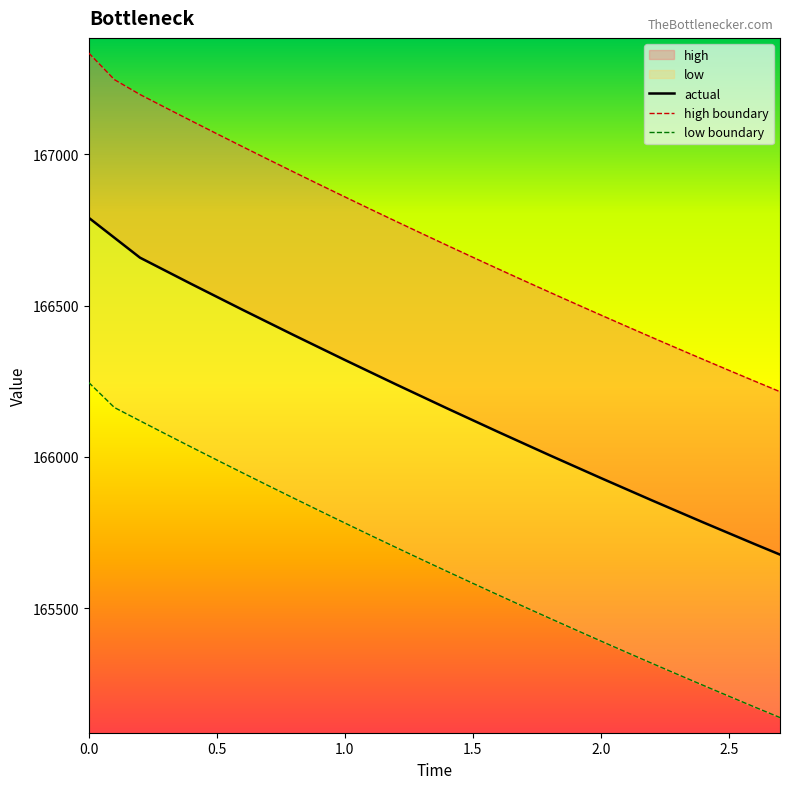

What is the label of the 21st point from the left?

2.0